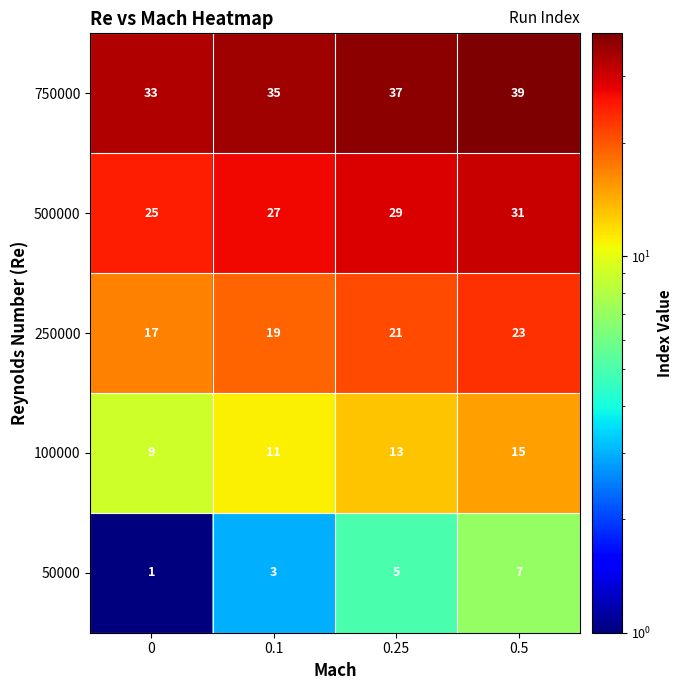

Reading right to left, list all the values displayed in this chart.

750000: 0.5=39	0.25=37	0.1=35	0=33
500000: 0.5=31	0.25=29	0.1=27	0=25
250000: 0.5=23	0.25=21	0.1=19	0=17
100000: 0.5=15	0.25=13	0.1=11	0=9
50000: 0.5=7	0.25=5	0.1=3	0=1